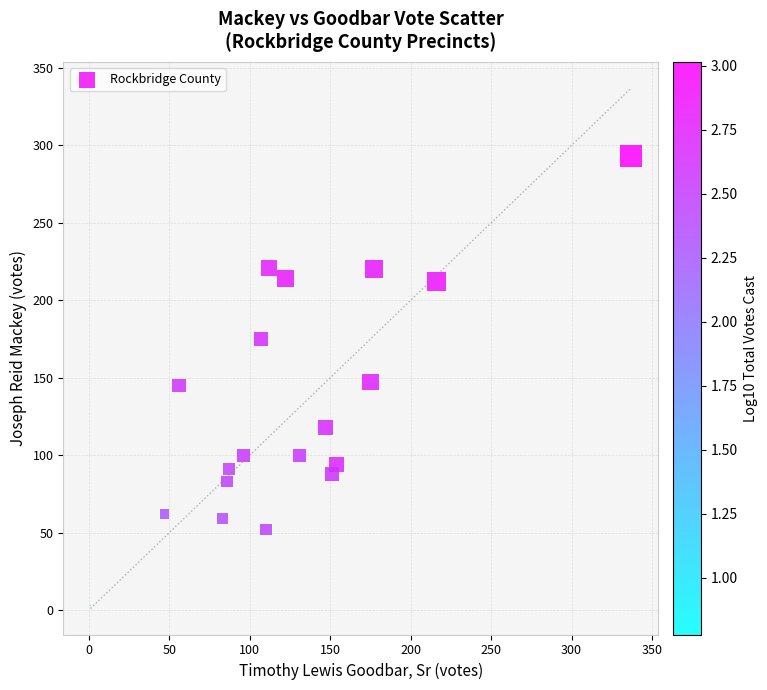

What is the range of X values (max minus min)?

336